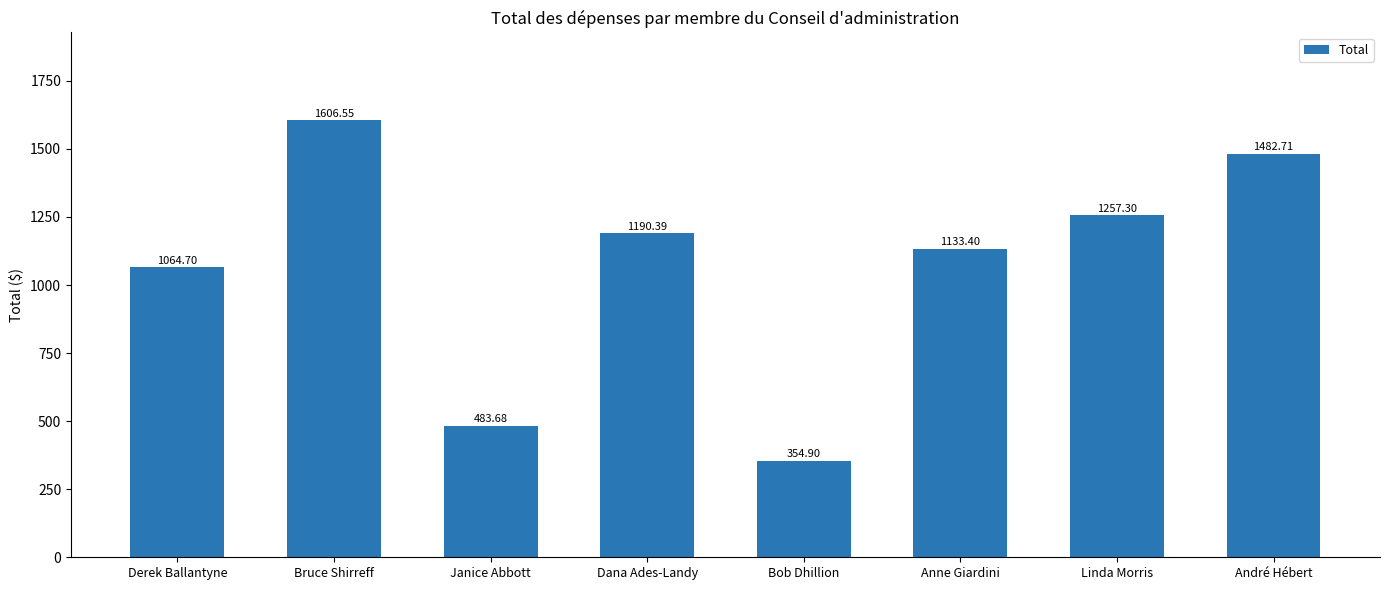

Which label corresponds to the largest value in the chart?

Bruce Shirreff